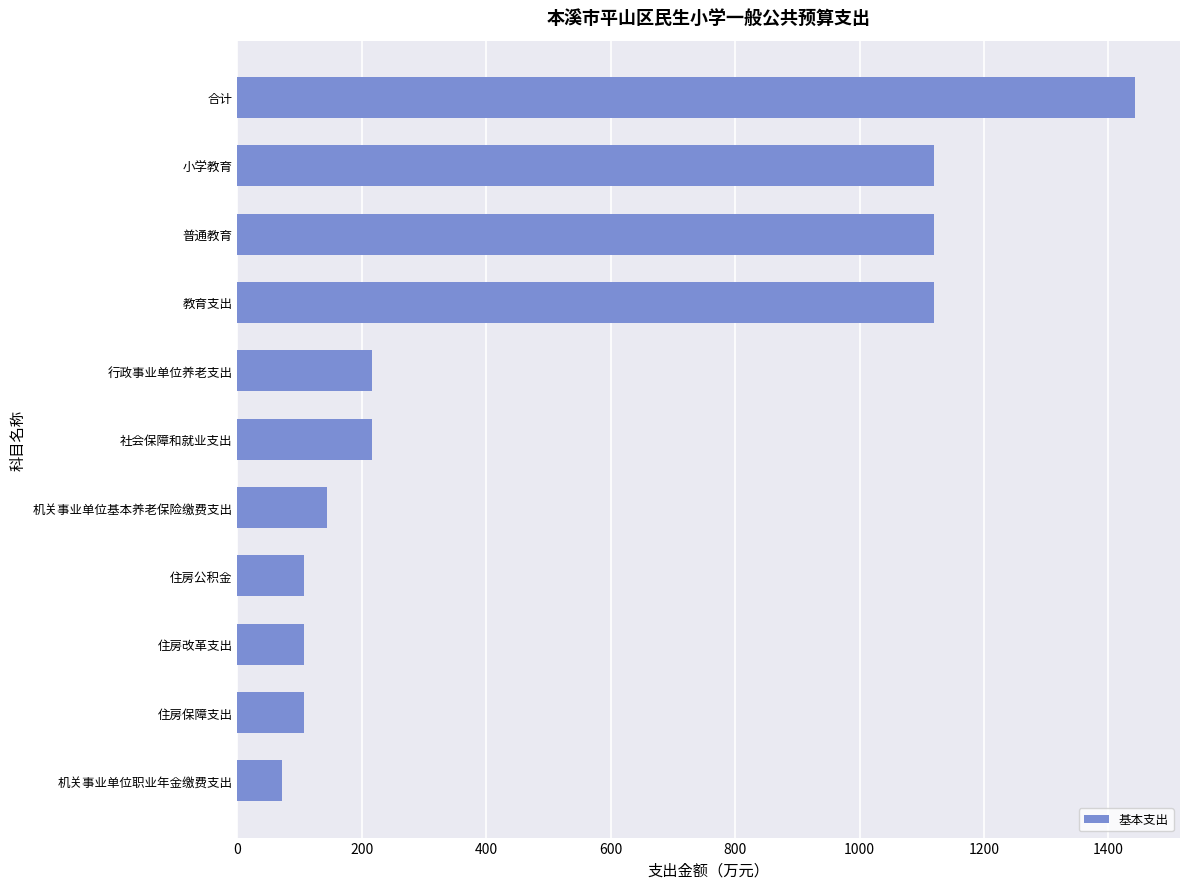

What is the change in value from 教育支出 to 合计?

+323.2